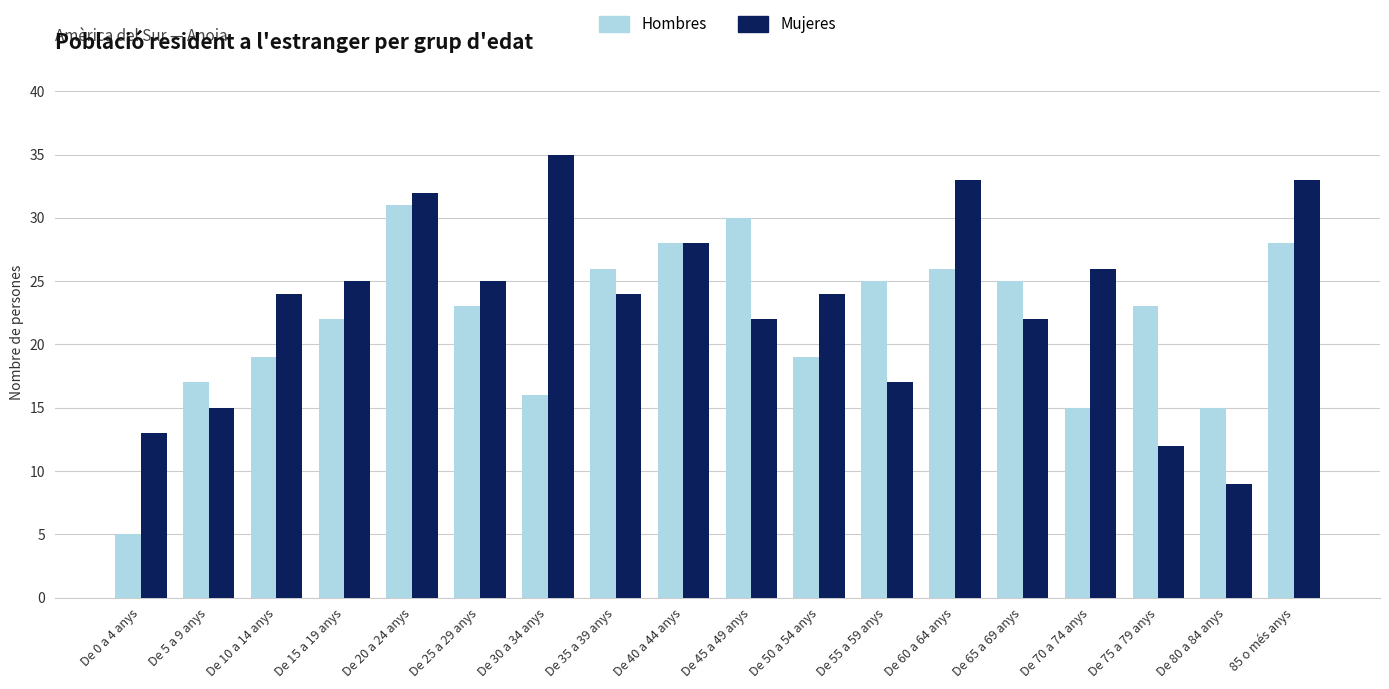

How many series are shown in this chart?

2